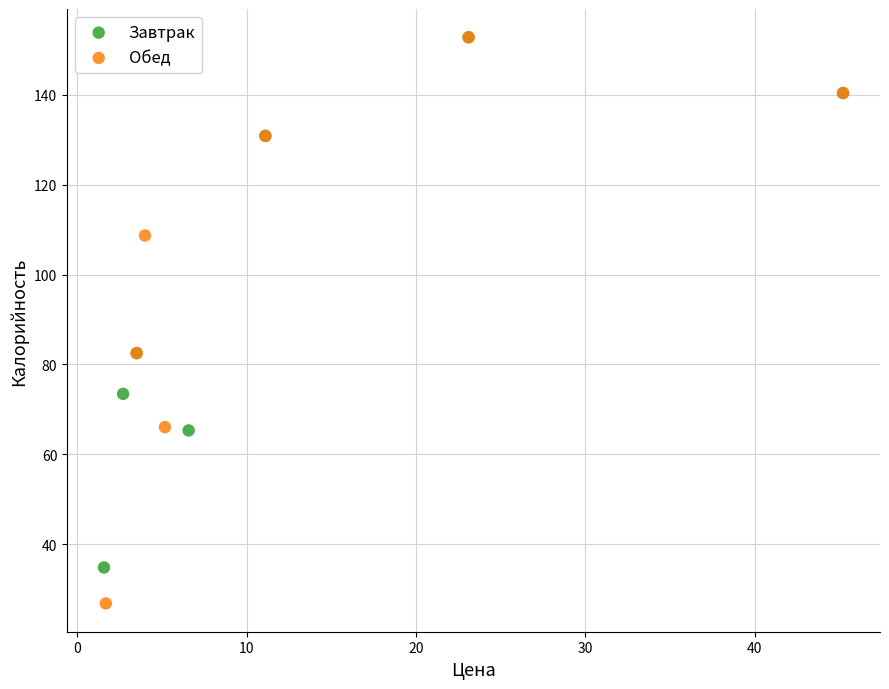

Which series contains the lowest Y value?

Обед